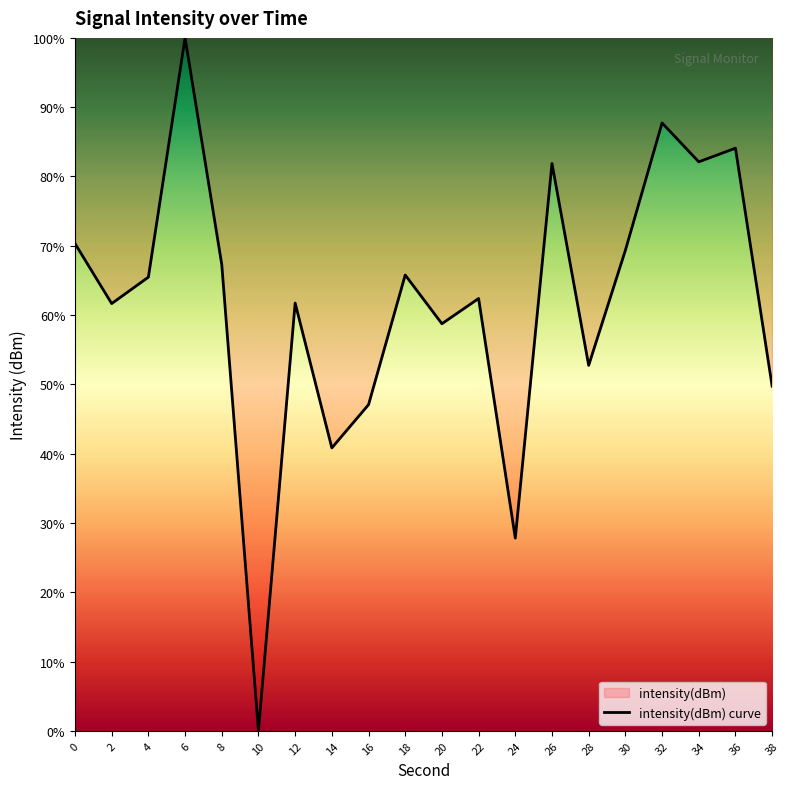

List the labels in order of value, largest first.

6, 32, 36, 34, 26, 0, 30, 8, 18, 4, 22, 12, 2, 20, 28, 38, 16, 14, 24, 10